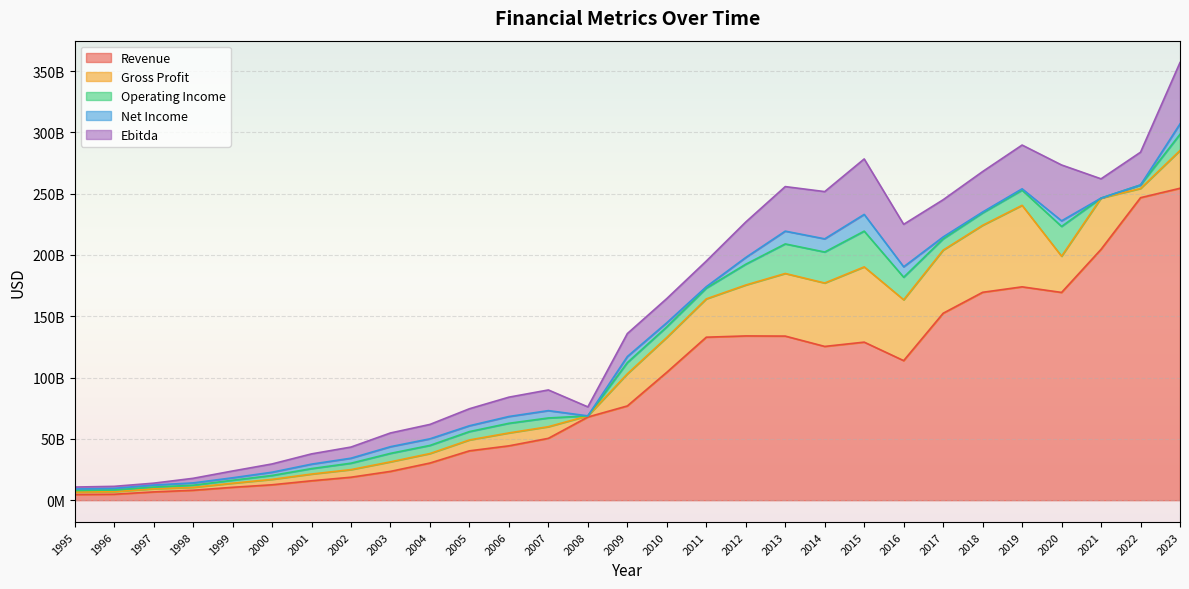

Reading left to right, list all the values displayed in this chart.

Revenue: 1995=4596449856	1996=4837137360	1997=6739594400	1998=8085809118	1999=10493406451	2000=12558386117	2001=15816656338	2002=18725340857	2003=23479646958	2004=30292698696	2005=40247775556	2006=44312826811	2007=50434614049	2008=67825137078	2009=76862896000	2010=104318120000	2011=132936750000	2012=133966659000	2013=133832875000	2014=125406855000	2015=128904873000	2016=113814236000	2017=152459444000	2018=169550624000	2019=174009401000	2020=169439187471	2021=204605083000	2022=246724789201	2023=254396694532
Gross Profit: 1995=1997514816	1996=2070450800	1997=2530245760	1998=2360280565	1999=3339008247	2000=4412194831	2001=5482727080	2002=6196718263	2003=7789447467	2004=7743727983	2005=8873699805	2006=10535880957	2007=9491548381	2008=948837481	2009=26174872000	2010=28426565000	2011=31248444000	2012=41522040000	2013=51071709000	2014=51718188000	2015=61383857000	2016=49648892000	2017=51491491000	2018=54645964000	2019=66469786000	2020=29557799017	2021=41772697000	2022=7504074620	2023=30821765035
Operating Income: 1995=1341950112	1996=1409898160	1997=1419123440	1998=1752636070	1999=2417610134	2000=3184355987	2001=4457580092	2002=5239376115	2003=6907387793	2004=6630405834	2005=6817782464	2006=7856820443	2007=7124676668	2008=-4601897295	2009=9173703000	2010=8628991000	2011=8747602000	2012=16956940000	2013=24111039000	2014=25274642000	2015=29142926000	2016=18377740000	2017=9183390000	2018=10114265000	2019=12377731000	2020=24281317444	2021=-6607177000	2022=2863064260	2023=13245506217
Net Income: 1995=1204506432	1996=1331063360	1997=1661715720	1998=1875481137	1999=2014114442	2000=2644226947	2001=3636064244	2002=4082350589	2003=5457142551	2004=5389057047	2005=4762625031	2006=5550381540	2007=5997058661	2008=-3701229826	2009=4929544000	2010=3347985000	2011=1180512000	2012=5512454000	2013=10426024000	2014=10757317000	2015=13651933000	2016=8520427000	2017=1579836000	2018=734435000	2019=1108205000	2020=4564989863	2021=-13190889000	2022=-10084887416	2023=8445560446
Ebitda: 1995=1571855904	1996=1635614640	1997=1516822720	1998=3754841171	1999=5530520888	2000=6747030215	2001=8364697709	2002=9086348048	2003=11192375021	2004=11740997615	2005=13874623594	2006=15766757556	2007=16856492343	2008=7323957157	2009=18739979000	2010=19733832000	2011=20908955000	2012=28922588000	2013=36329976000	2014=38529820000	2015=45241256000	2016=34639312000	2017=30329466000	2018=32982775000	2019=35692810000	2020=45562079735	2021=15732961000	2022=26732604701	2023=50037518570